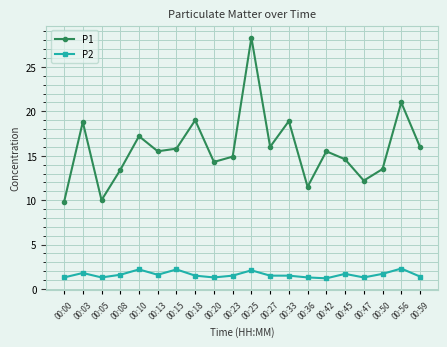

What is the lowest value of the P1 series?

9.8